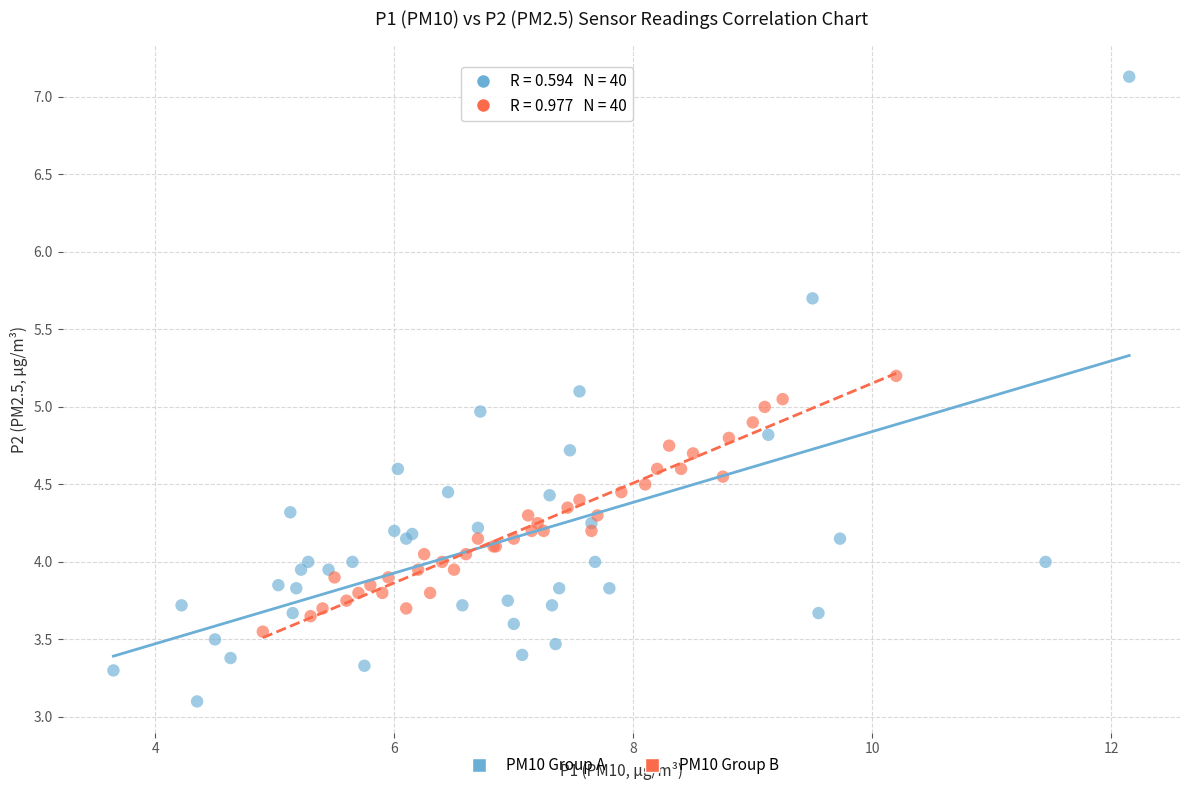

Which series has the largest Y range (max minus min)?

PM10 Group A